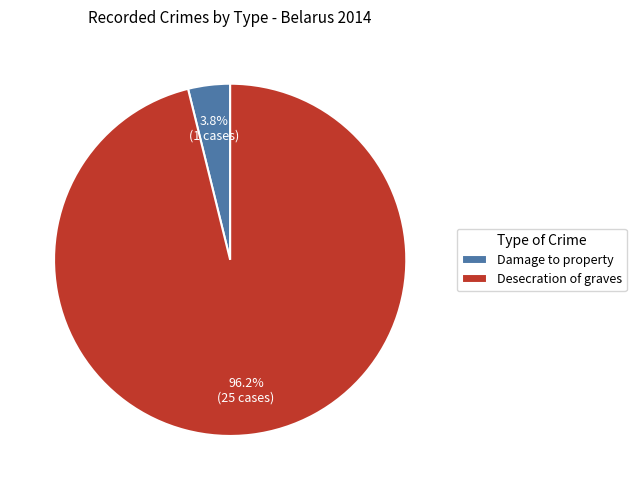

The Damage to property slice represents 4% of the pie. True or false?

True